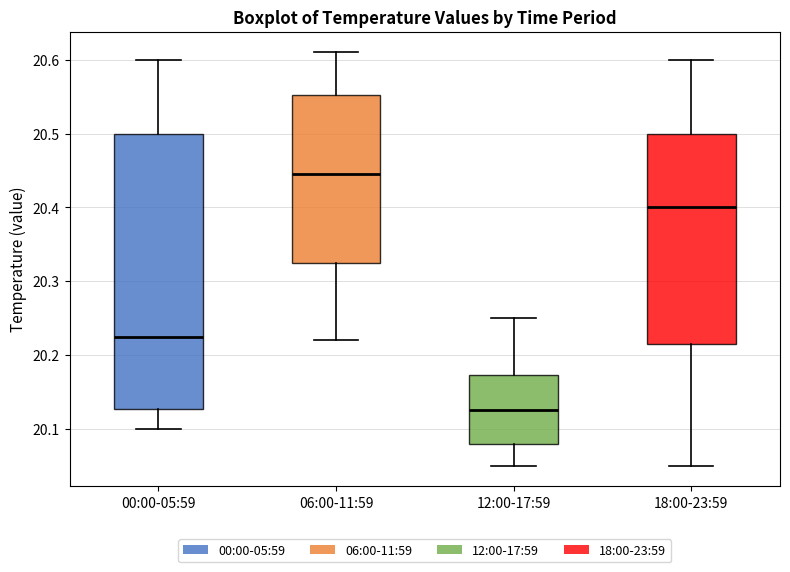

Comparing the boxes themselves (not the whiskers), which one is the tallest?

00:00-05:59